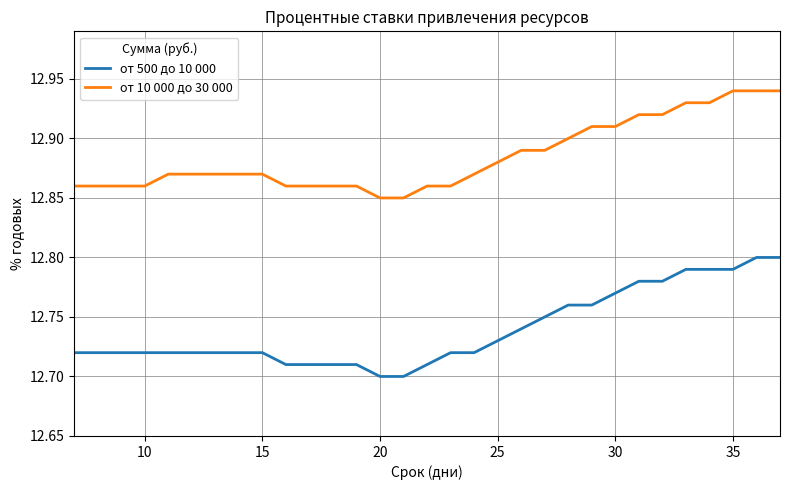

Which series has the largest range (max minus min)?

от 500 до 10 000